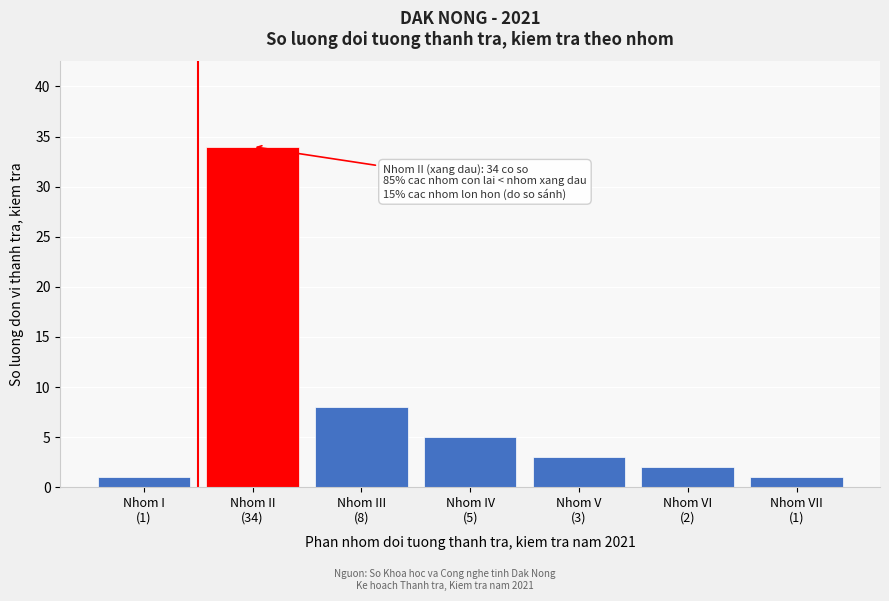

Reading left to right, what are all the values shown in this chart?

1	34	8	5	3	2	1